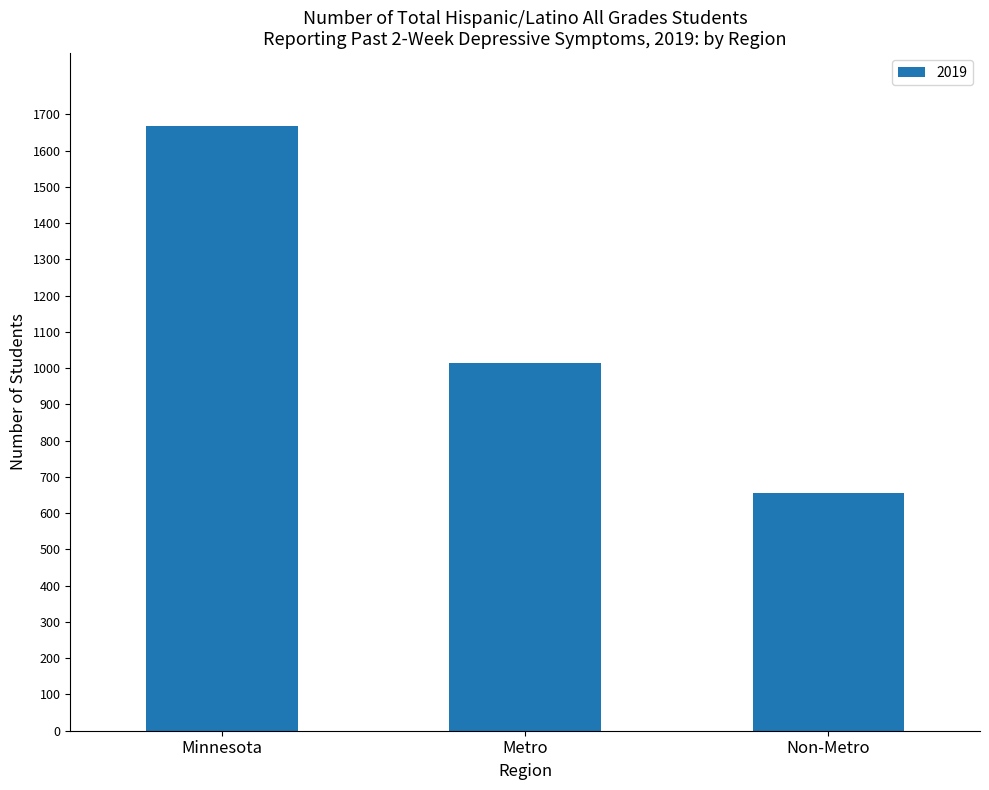

What is the ratio of the value at Minnesota to the value at Metro?

1.6